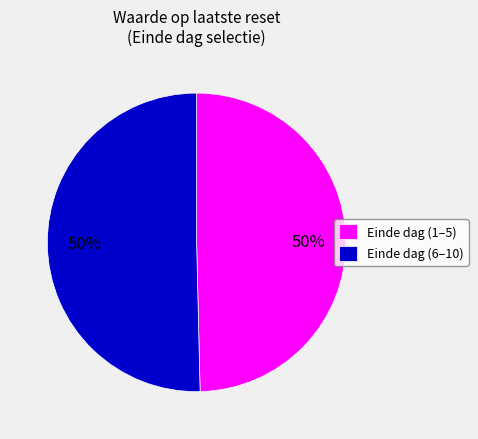

To the nearest percent, what is the average slice percentage?

50%